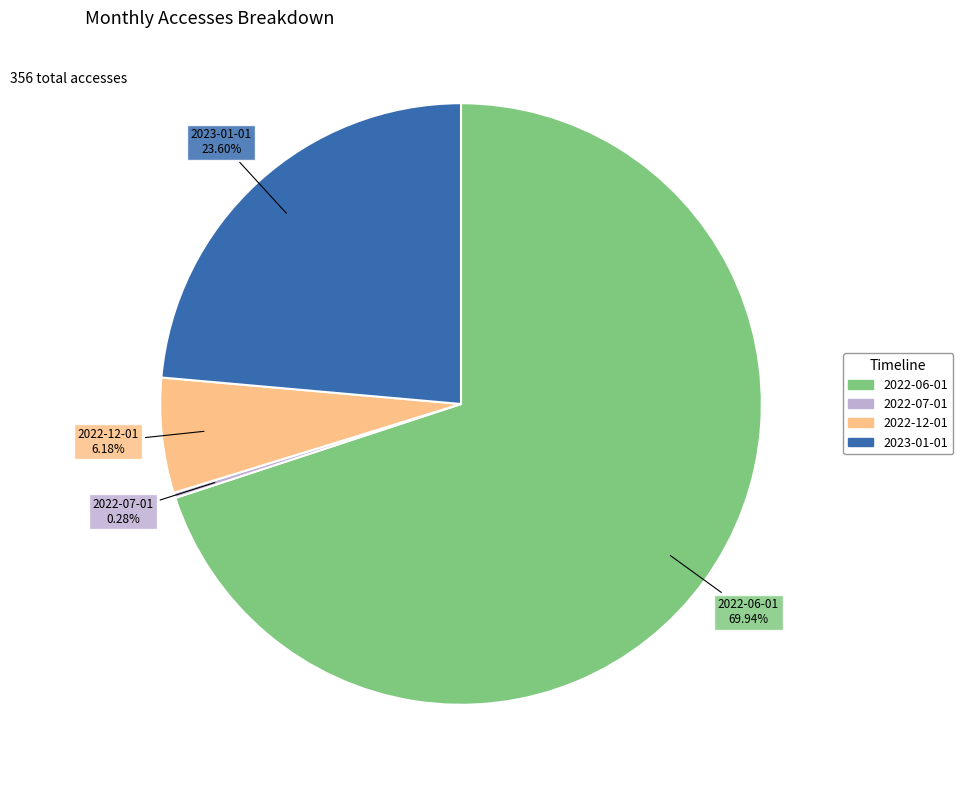

To the nearest percent, what is the combined percentage of 2022-06-01 and 2023-01-01?

94%